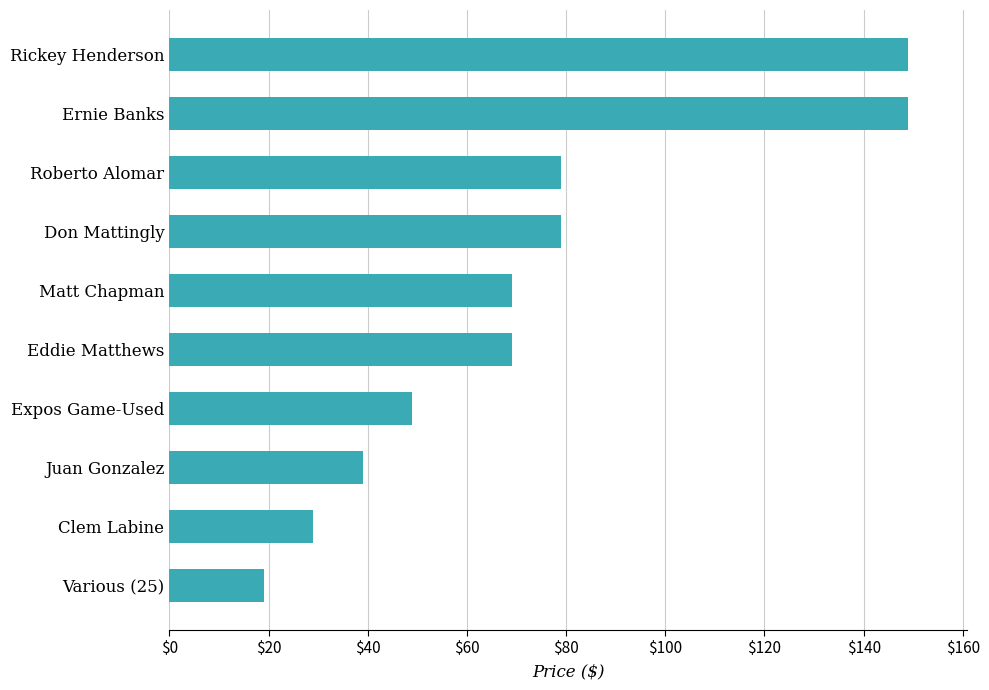

Between Don Mattingly and Eddie Matthews, which is larger?

Don Mattingly